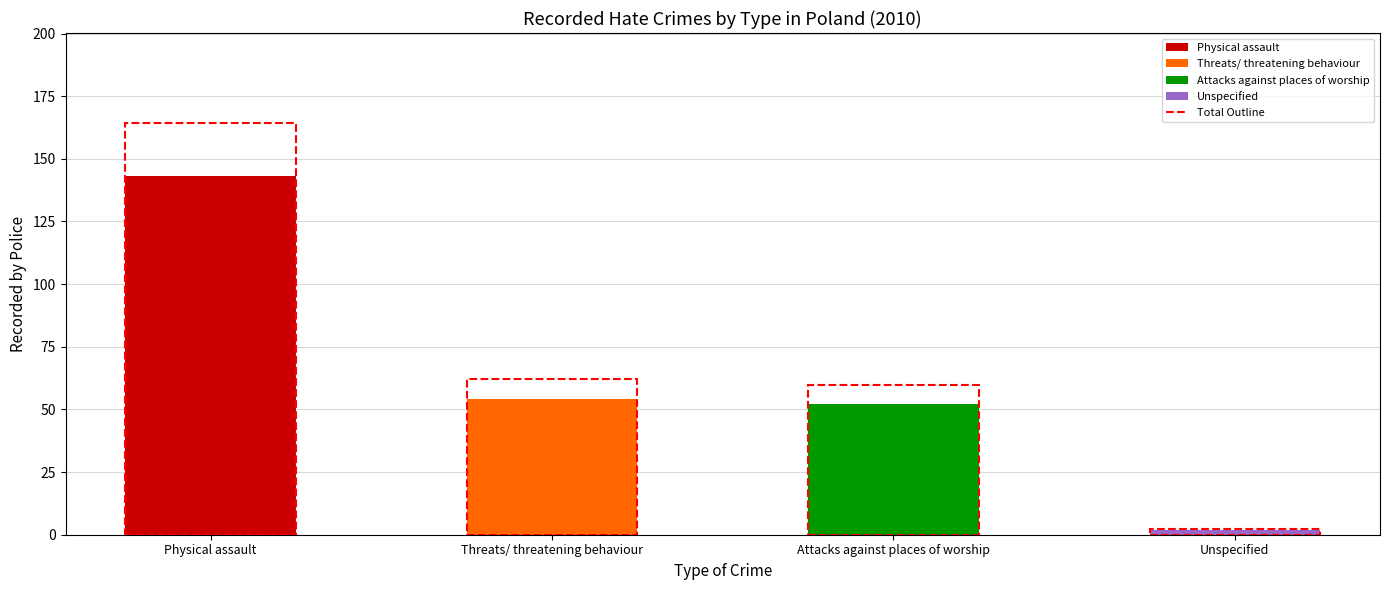

Between Unspecified and Physical assault, which is larger?

Physical assault